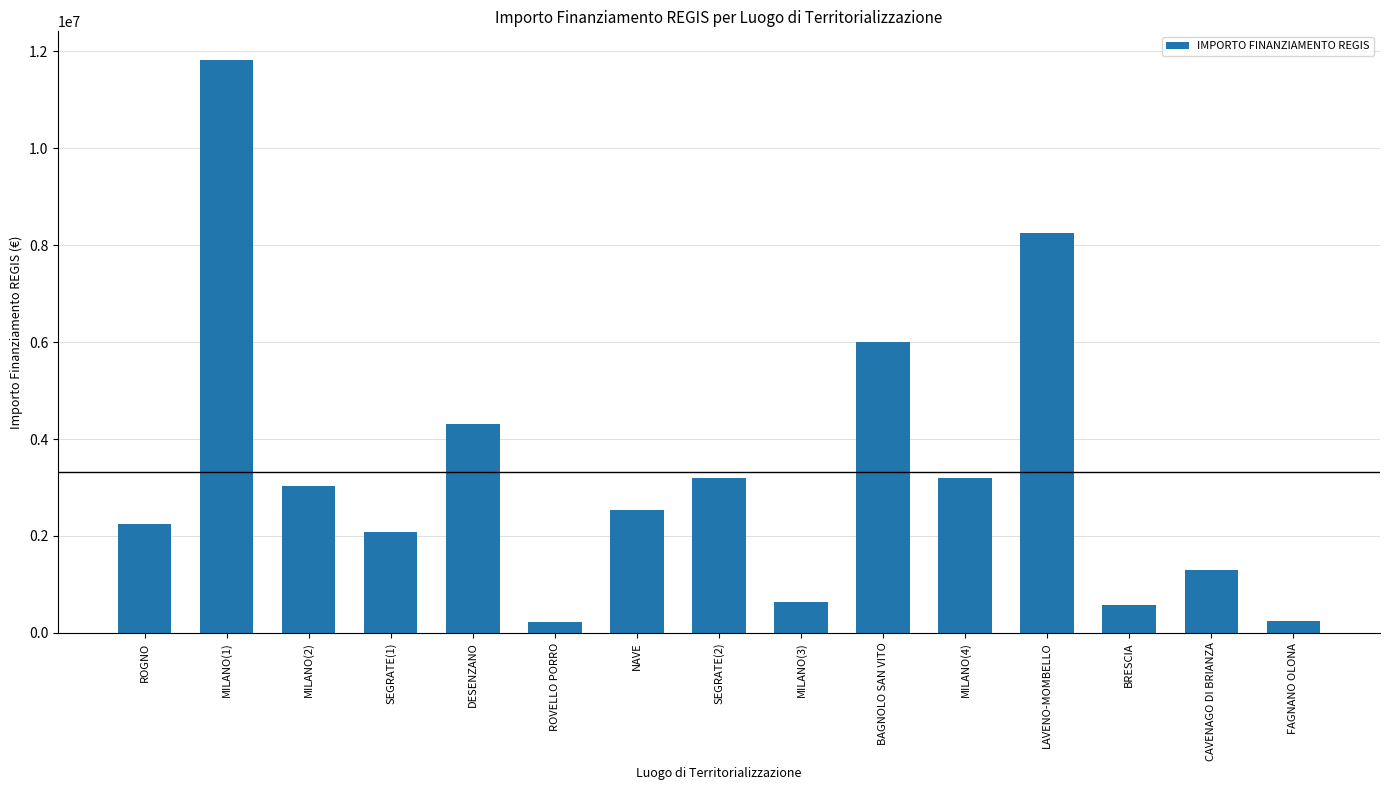

At which category does the chart reach its peak across all series?

MILANO(1)